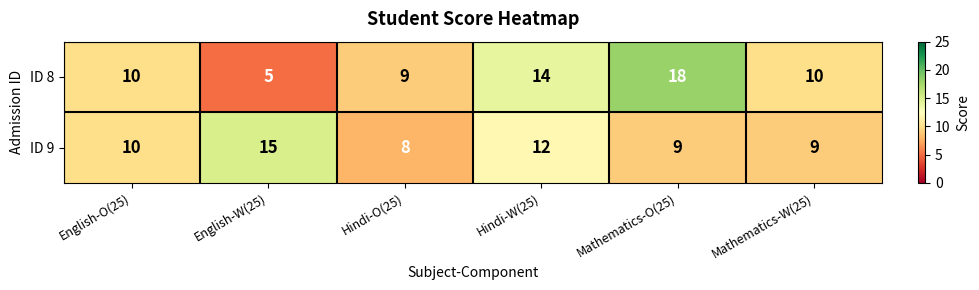

True or false: ID 9 has a value of 4 at English-W(25).

False